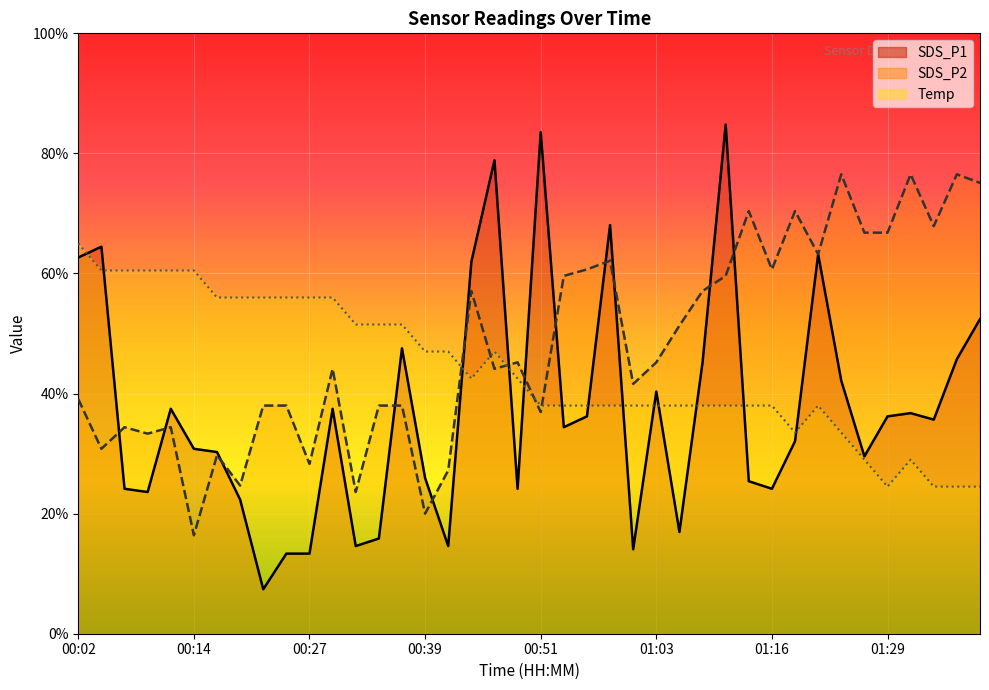

How many data points does each series have?

40